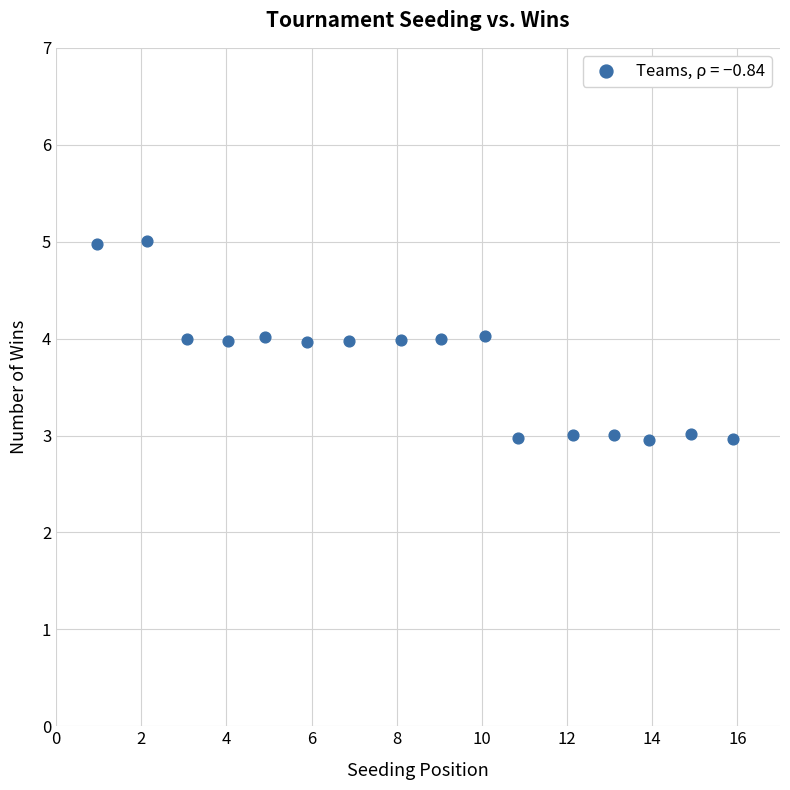

What is the range of X values (max minus min)?

14.9